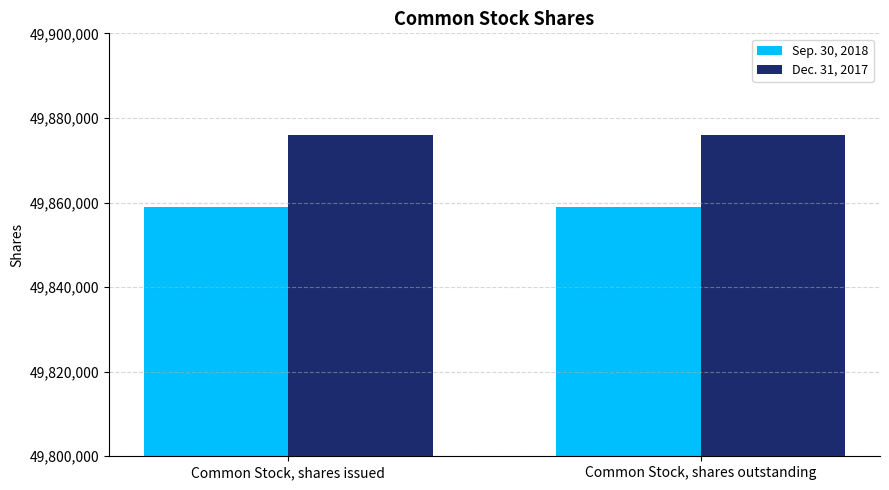

What is the spread (max minus min) of values at Common Stock, shares outstanding?

17000